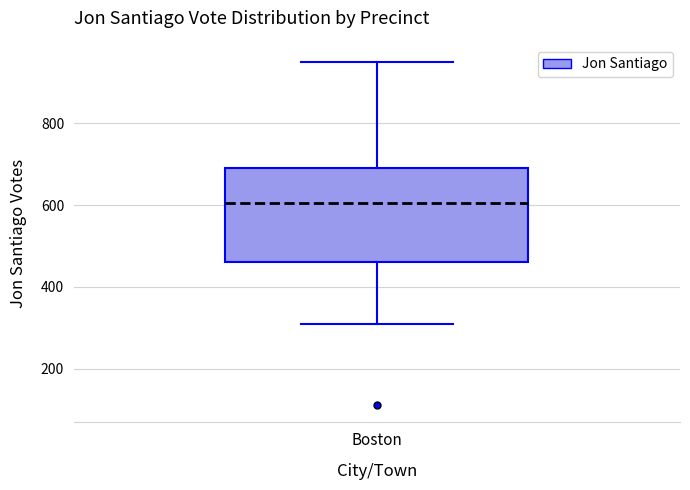

Where does the upper whisker of the box for Boston end on the y-axis? The values are not printed on the chart, so give them approximately, as read against the axis.

960